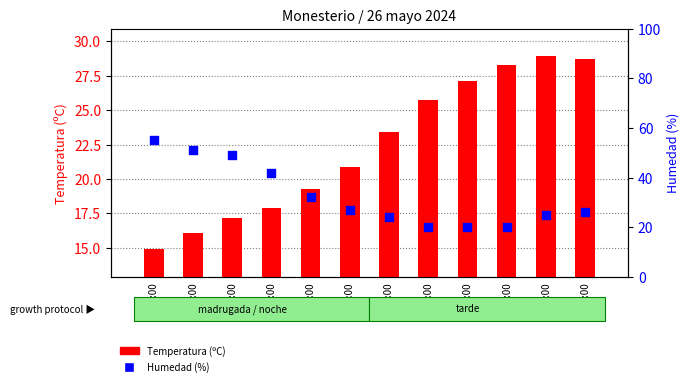

Is the value of Temperatura (ºC) at 17:00 greater than the value of Humedad (%) at 00:00?

No